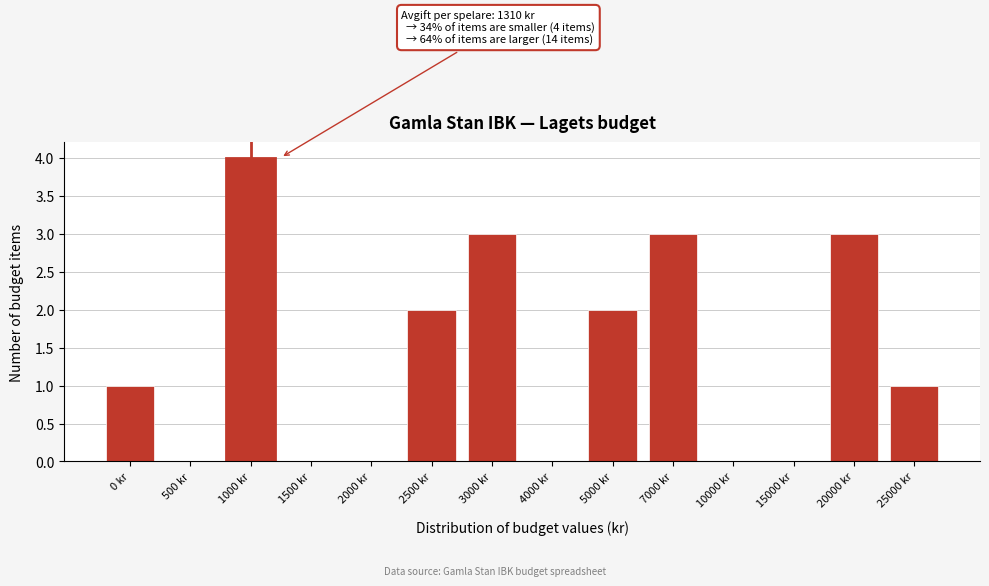

Reading right to left, what are all the values shown in this chart?

25000 kr=1	20000 kr=3	15000 kr=0	10000 kr=0	7000 kr=3	5000 kr=2	4000 kr=0	3000 kr=3	2500 kr=2	2000 kr=0	1500 kr=0	1000 kr=4	500 kr=0	0 kr=1